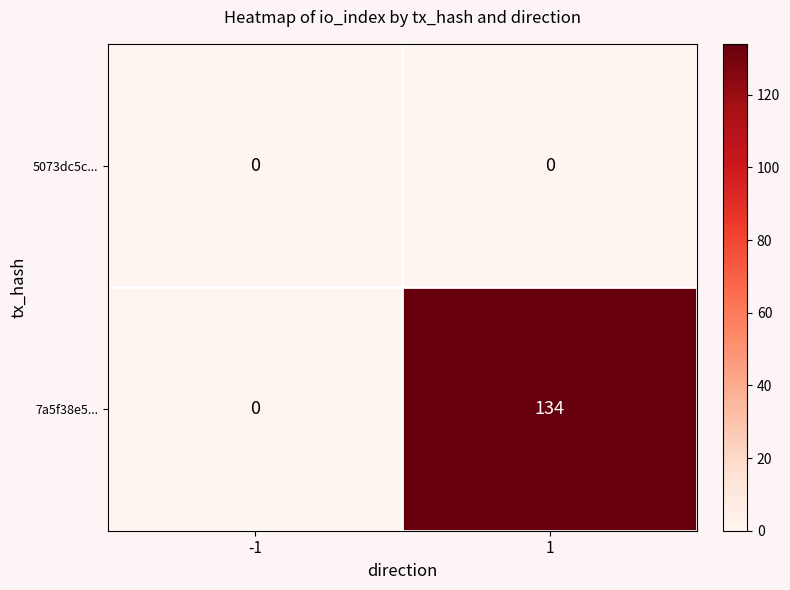

The value of 5073dc5c... at 1 is 0. True or false?

True